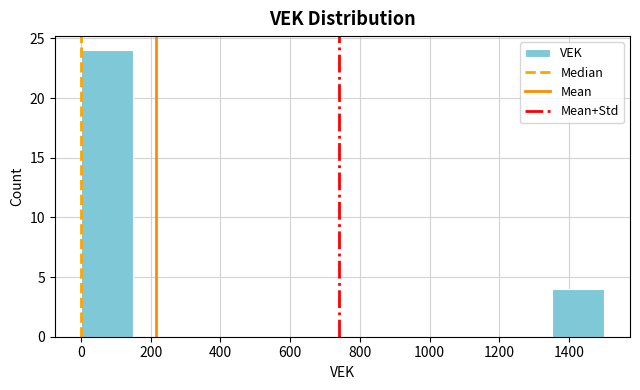

Reading left to right, transcribe this chart: for each bar, give the range it covers on the x-axis and its height. Neither the bar edges nor the heights are printed on the chart, so give them approximately, as read against the axes.

0 to 150: 24
150 to 300: 0
300 to 450: 0
450 to 600: 0
600 to 750: 0
750 to 900: 0
900 to 1050: 0
1050 to 1200: 0
1200 to 1350: 0
1350 to 1500: 4